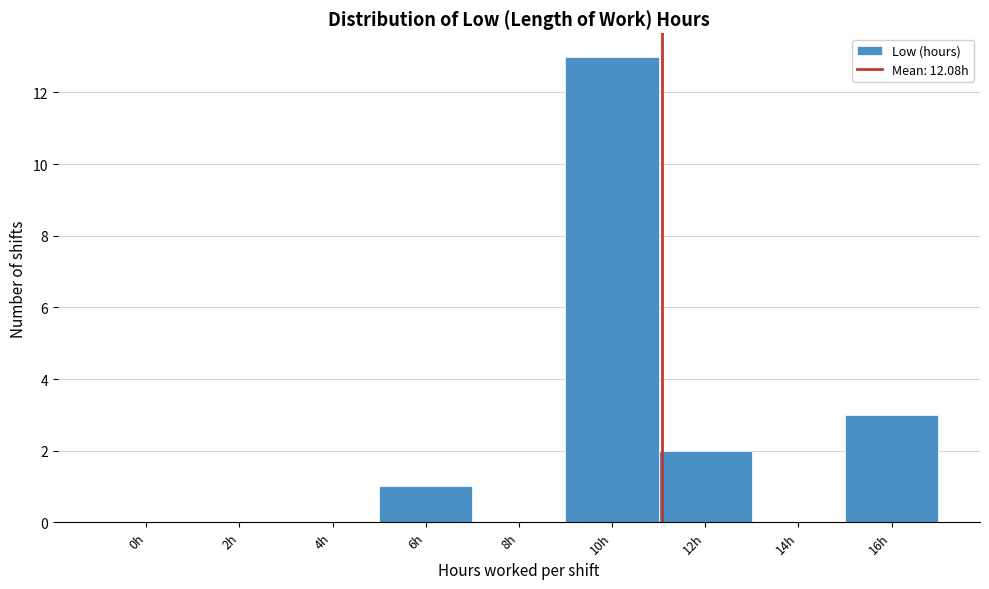

Reading left to right, what are all the values shown in this chart?

0h=0	2h=0	4h=0	6h=1	8h=0	10h=13	12h=2	14h=0	16h=3